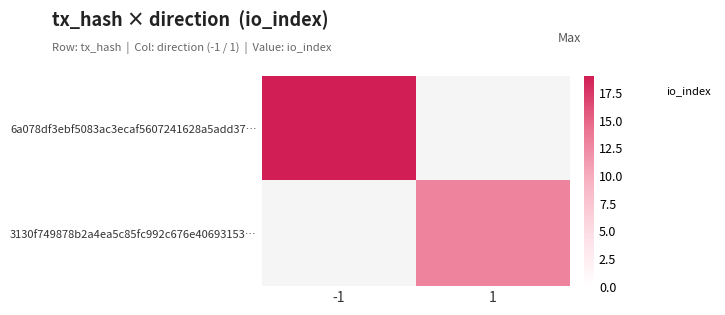

How many series are shown in this chart?

2